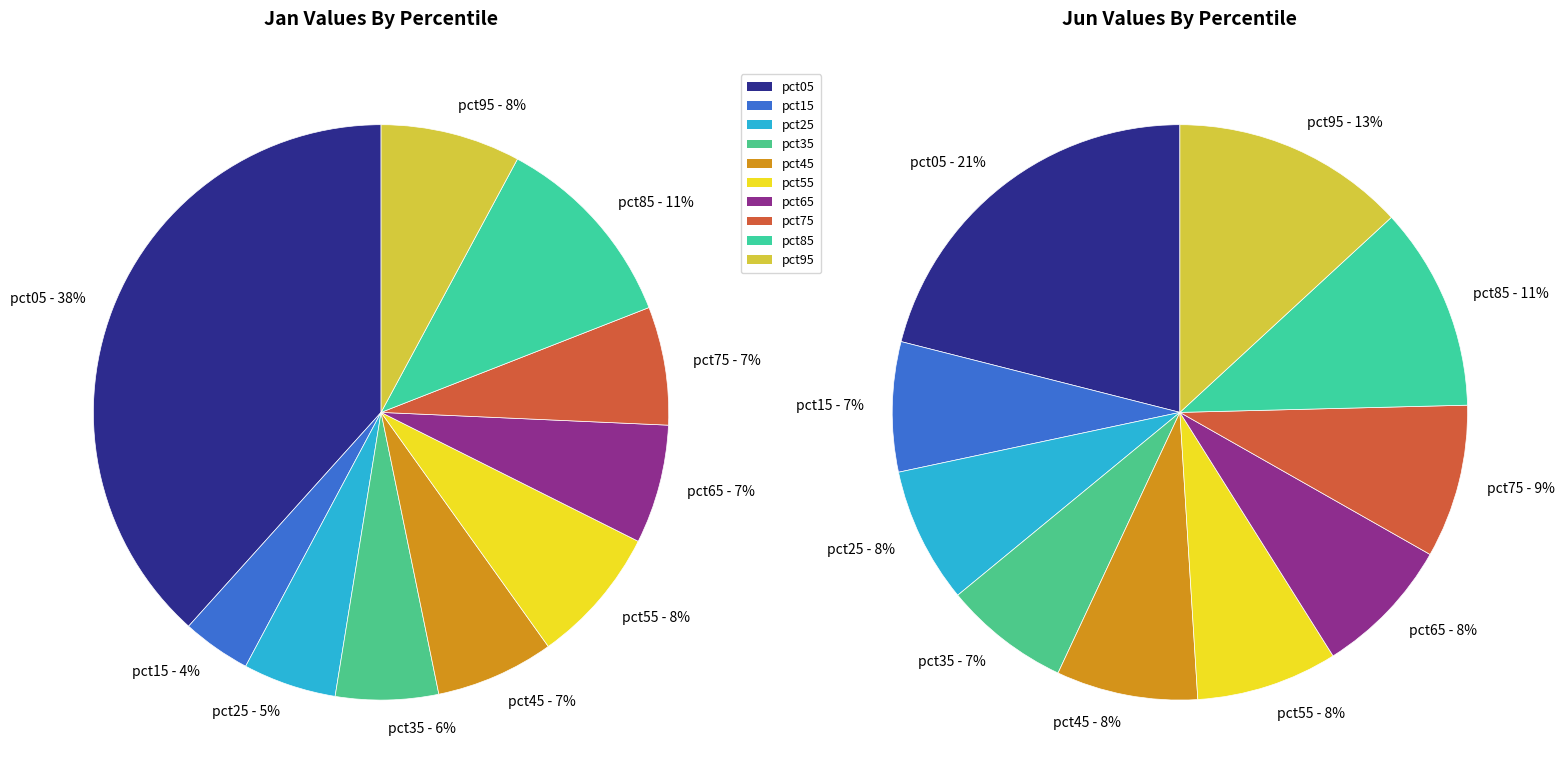

To the nearest percent, what percentage of the pie is 7?

9%